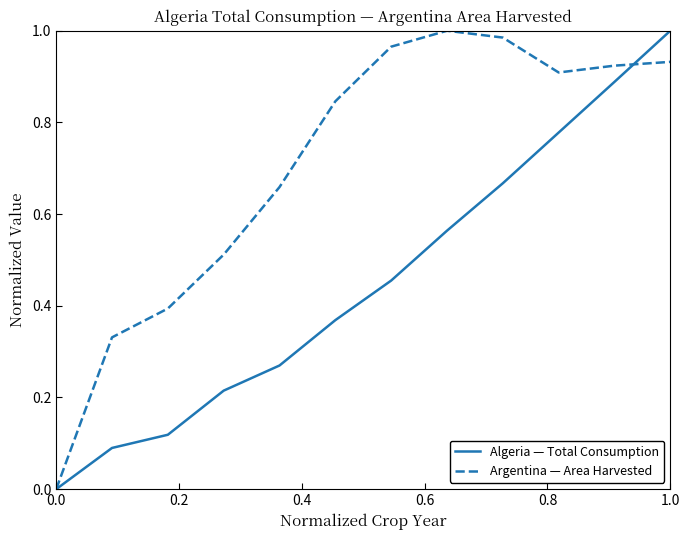

How many lines are shown in the chart?

2